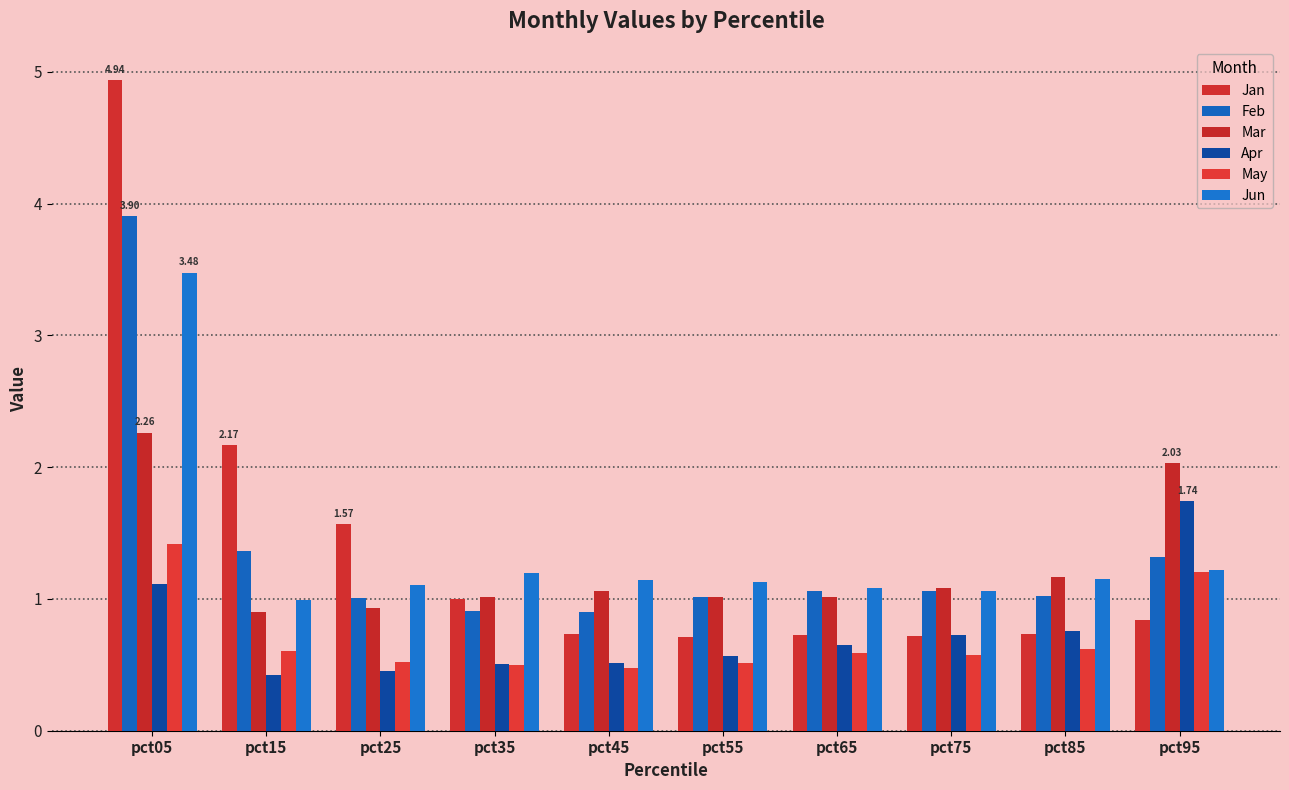

At which label is May closest to 0?

pct45